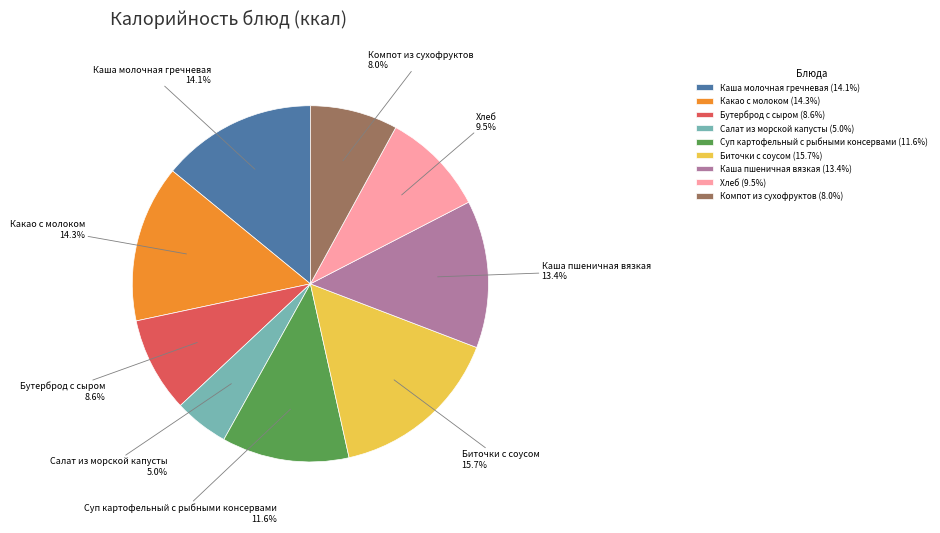

Does any single category account for the majority?

No